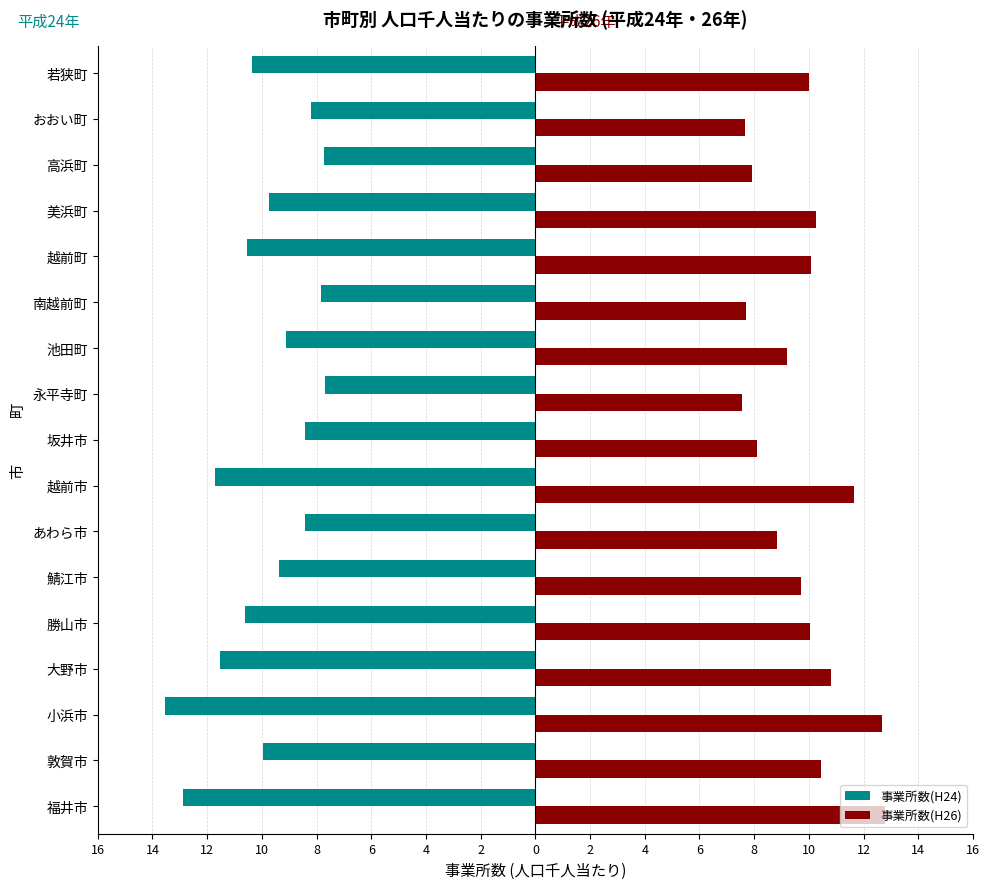

What are all the series names shown in the legend?

事業所数(H24), 事業所数(H26)